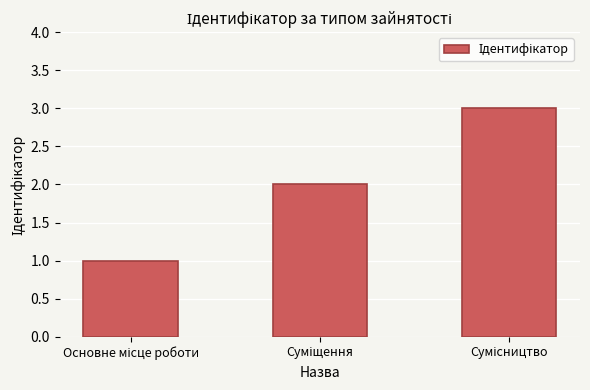

What is the sum of all values?

6